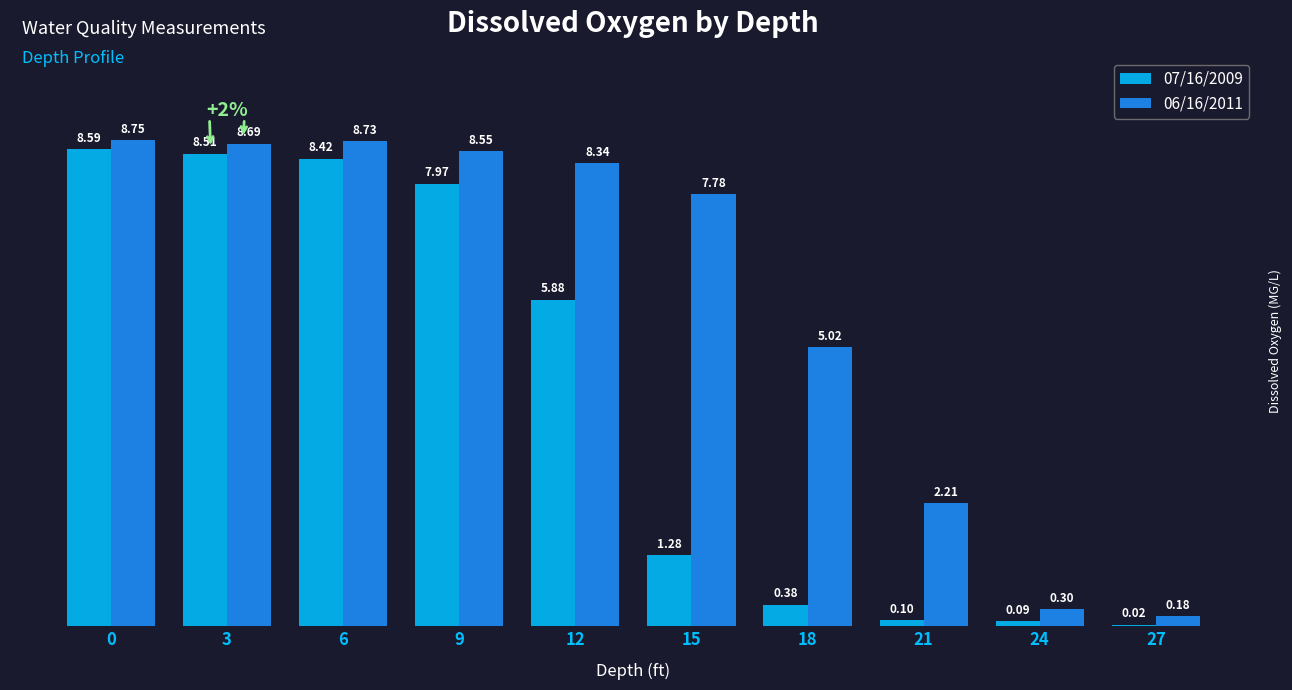

Which series has the largest total across all categories?

06/16/2011